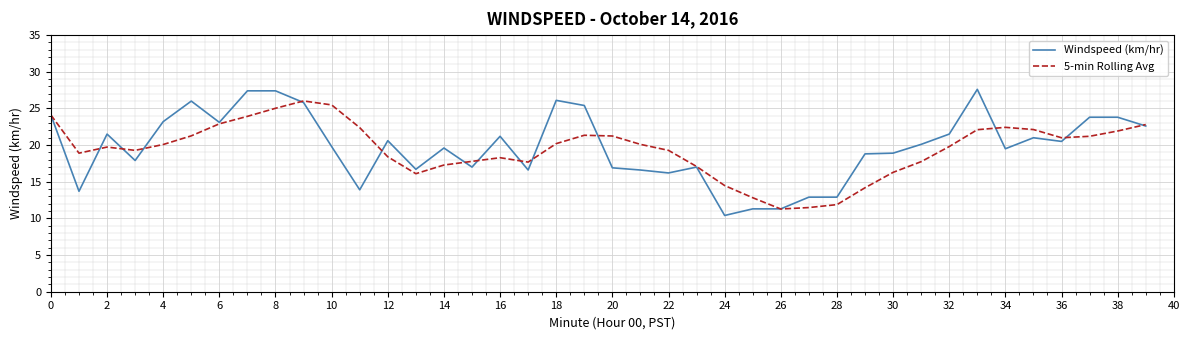

Which series has the widest spread of values?

Windspeed (km/hr)